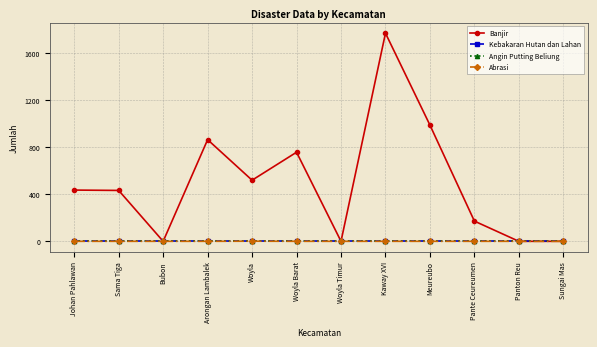

Is this an area chart (filled region under the line)?

No